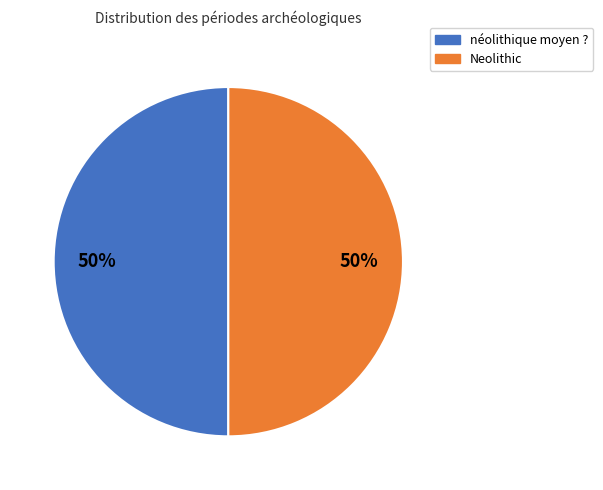

True or false: néolithique moyen ? accounts for 62% of the total.

False